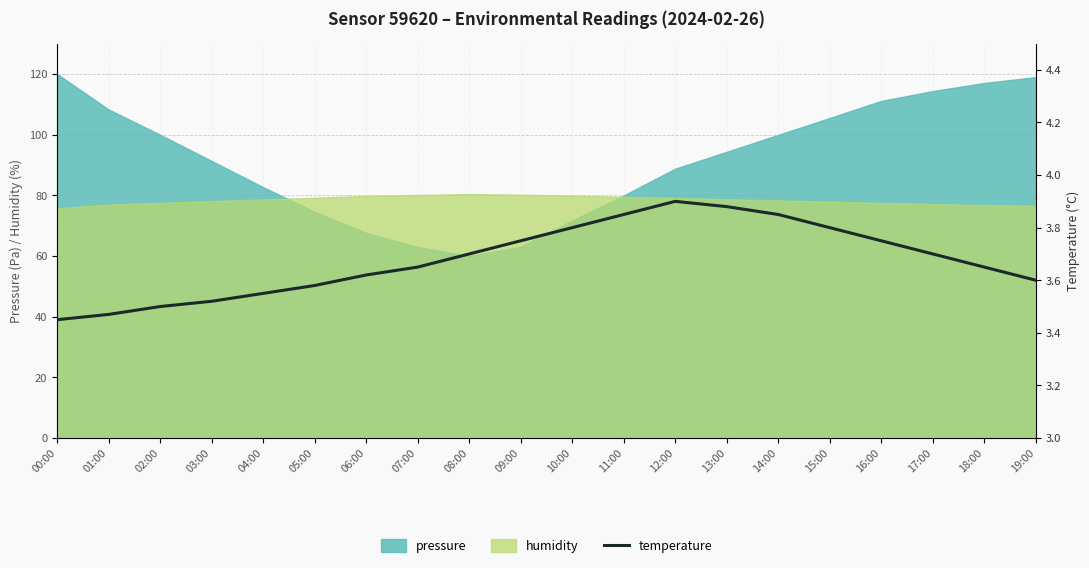

What is the minimum value for pressure?

60.0